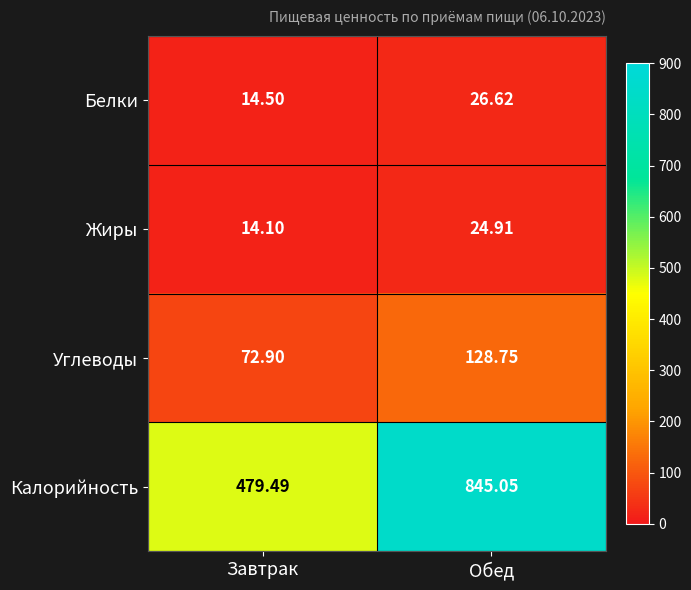

Which series has the largest total across all categories?

Калорийность